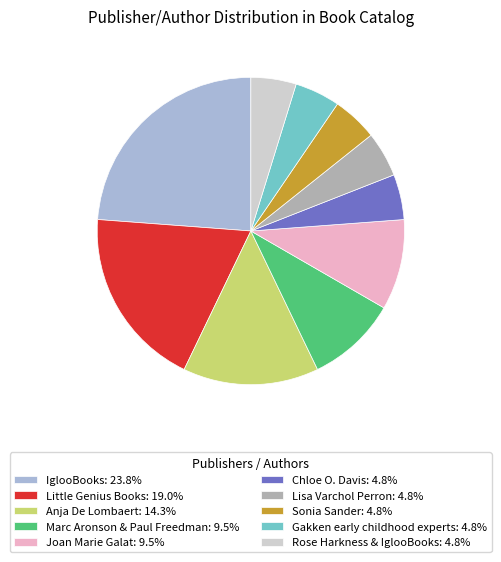

Do Little Genius Books: 19.0% and Sonia Sander: 4.8% together represent more than half of the pie?

No